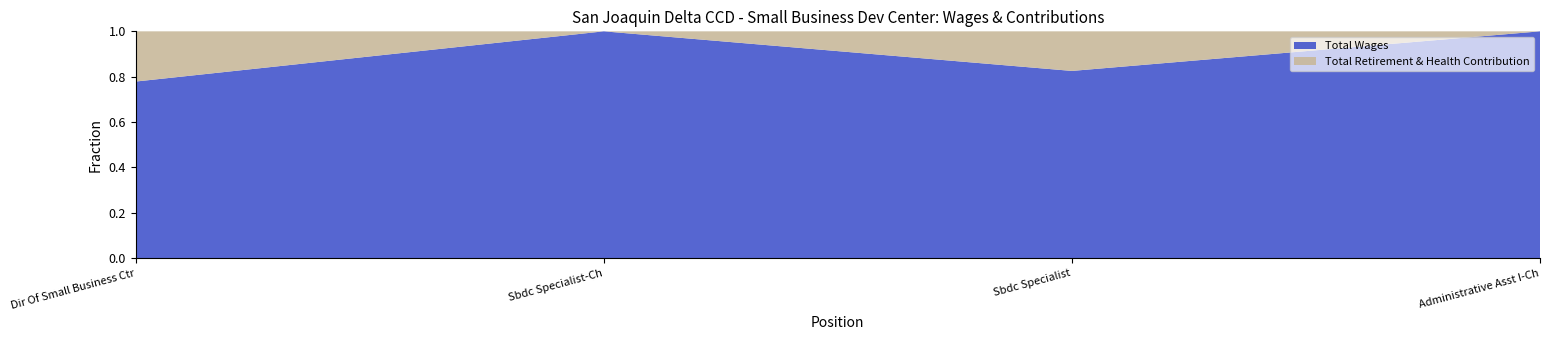

Reading left to right, list all the values displayed in this chart.

Total Wages: Dir Of Small Business Ctr=113526	Sbdc Specialist-Ch=10549	Sbdc Specialist=7809	Administrative Asst I-Ch=452
Total Retirement & Health Contribution: Dir Of Small Business Ctr=32287	Sbdc Specialist-Ch=0	Sbdc Specialist=1652	Administrative Asst I-Ch=0